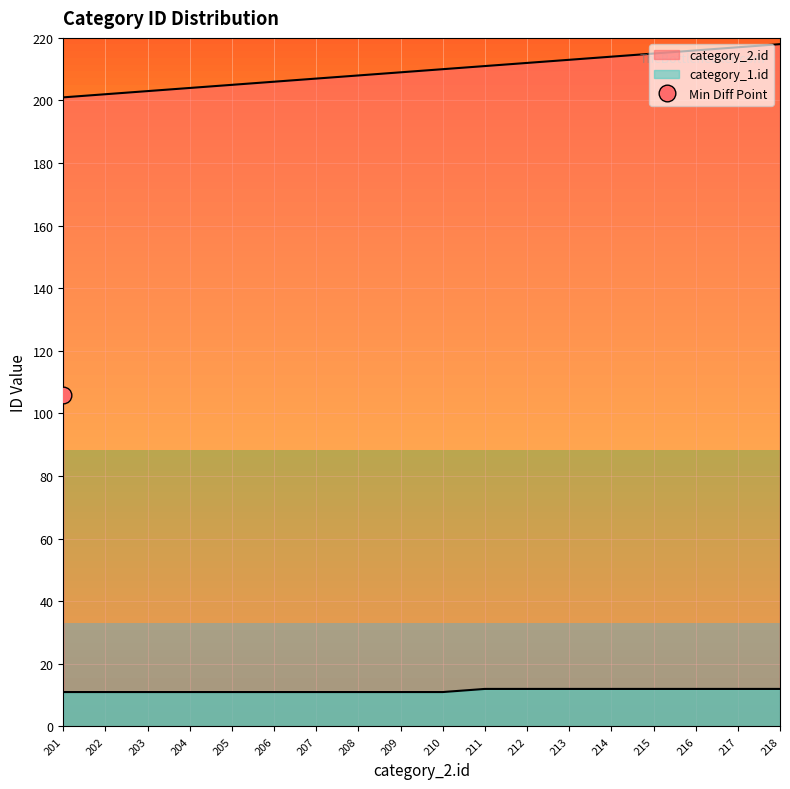

What is the approximate value of category_1.id at 209?

11